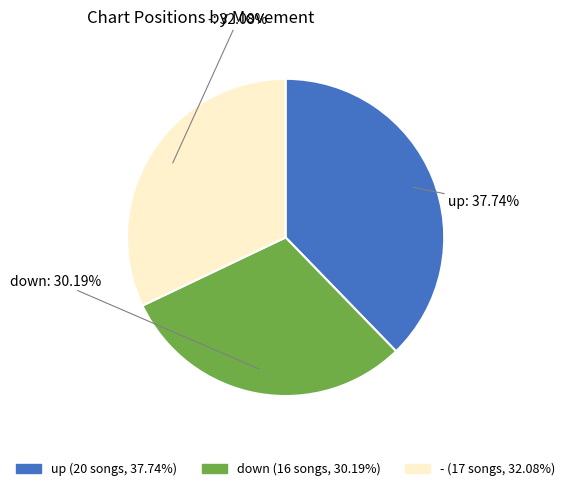

Is - the majority of the pie?

No